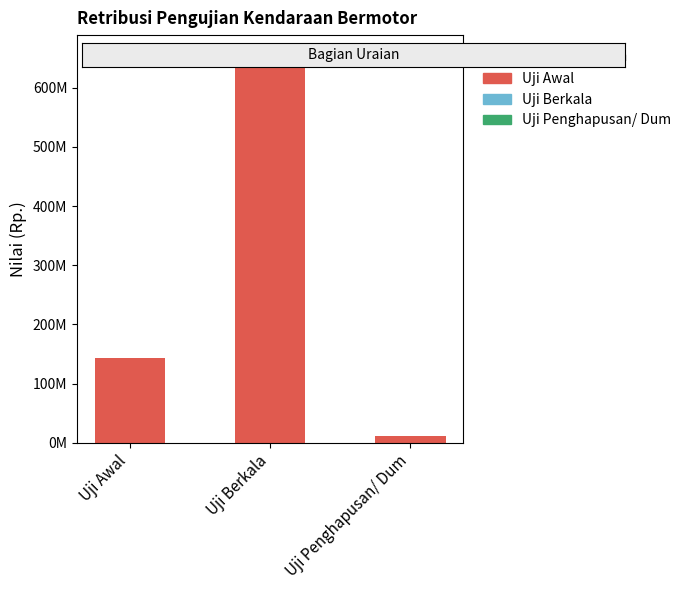

Reading left to right, transcribe all the data shown in this chart.

143245000	656310000	11500000